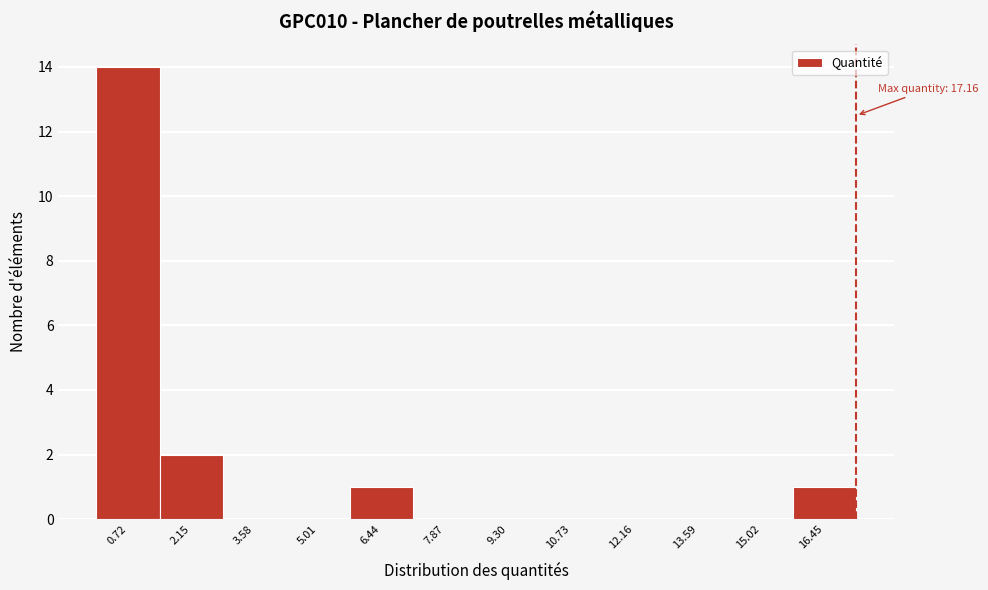

Over which range of the x-axis is the bar tallest?

0.0 to 1.4